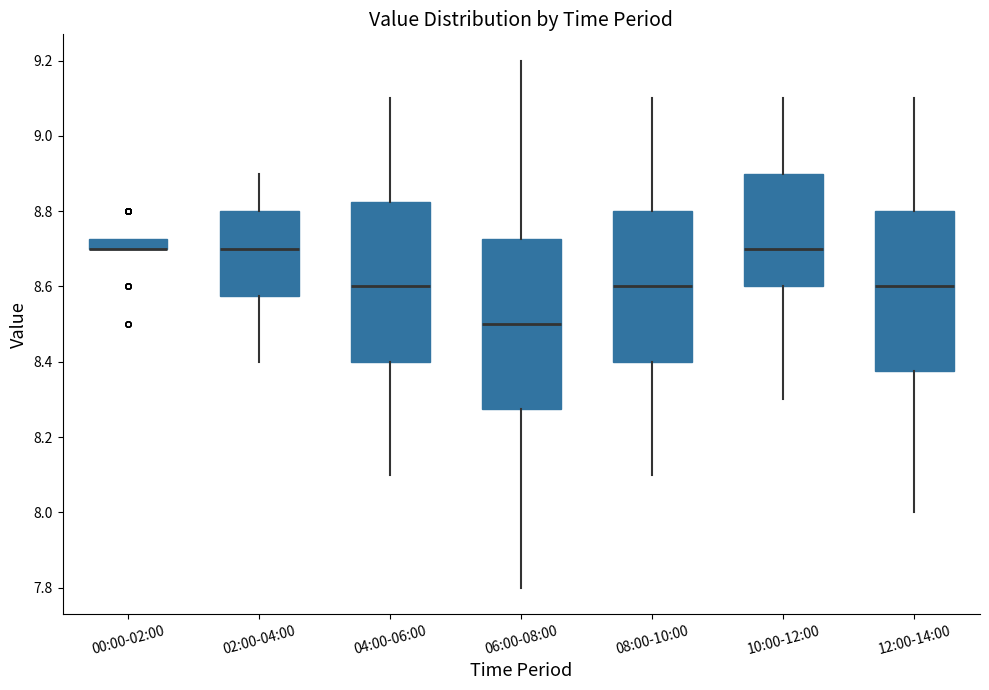

Which box is the tallest, from its lower edge to its upper edge?

06:00-08:00